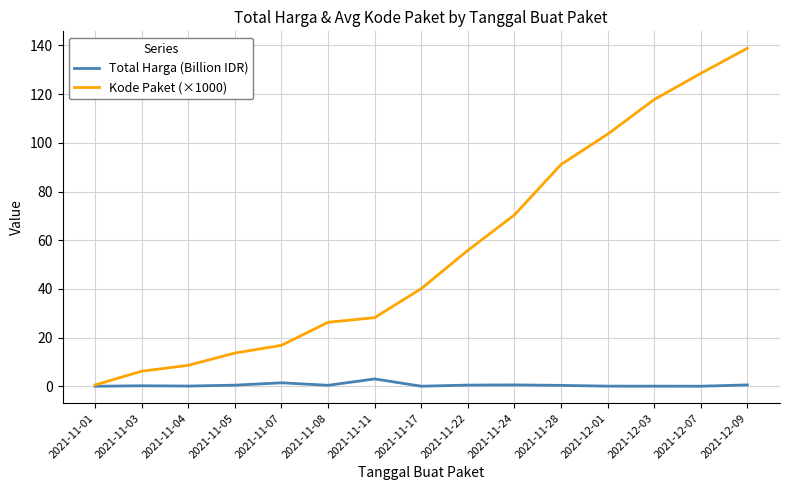

Is it true that Kode Paket (×1000) equals 10.0 at 2021-11-08?

False